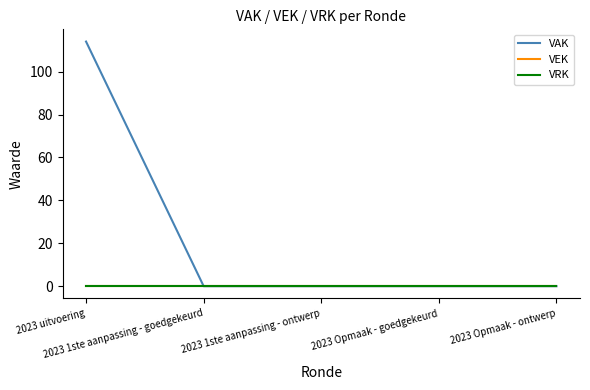

True or false: VEK and VAK cross at least once.

False